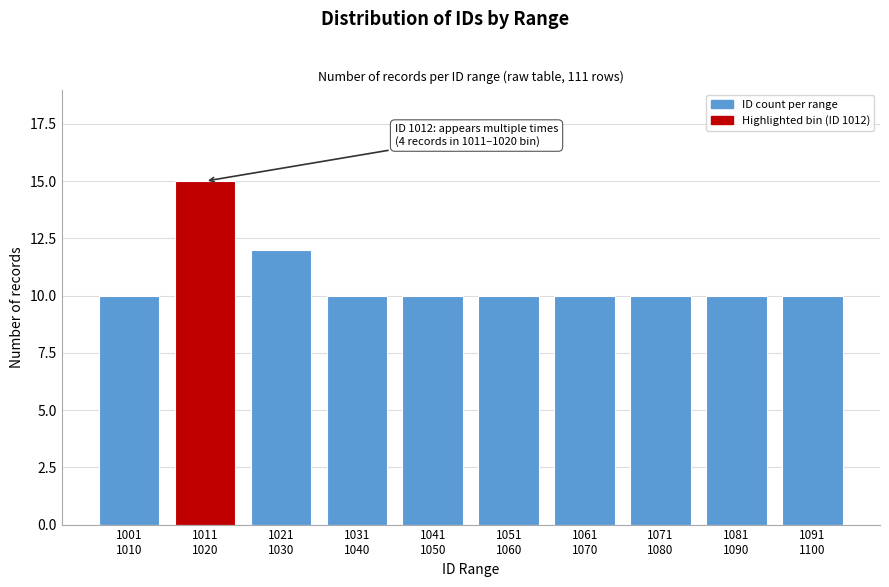

Reading left to right, list all the values displayed in this chart.

10	15	12	10	10	10	10	10	10	10